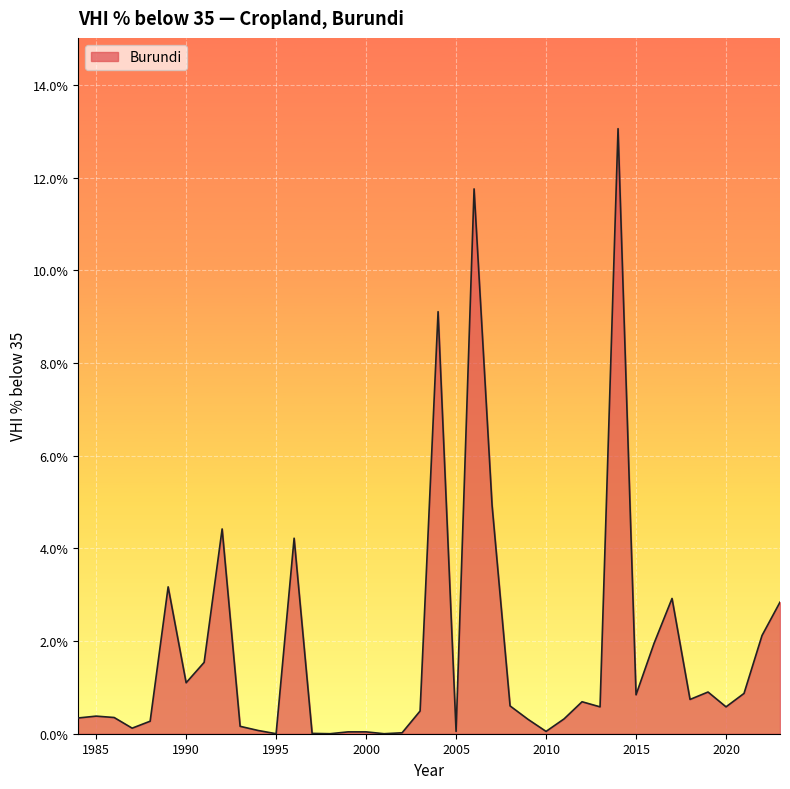

Does the chart display data point markers on the line(s)?

No